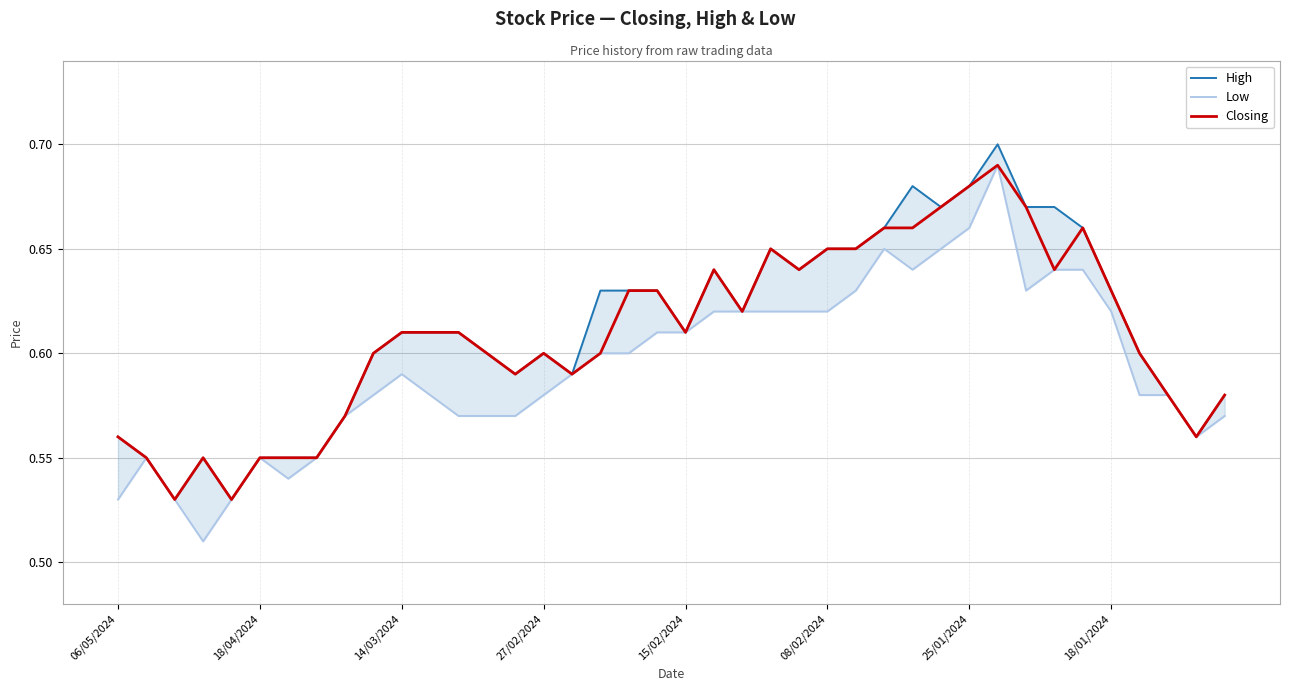

Does the chart have visible grid lines?

Yes